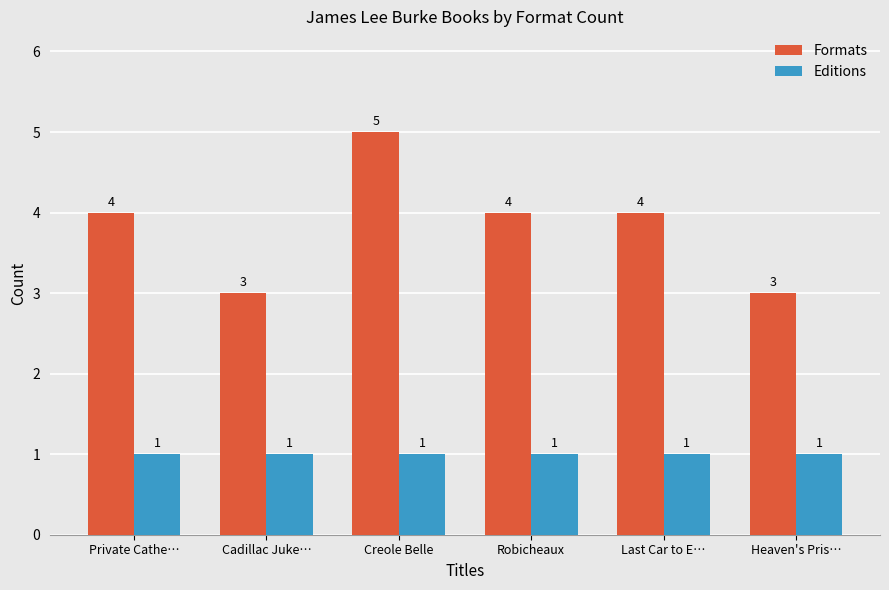

List the series in order of their peak value, highest first.

Formats, Editions